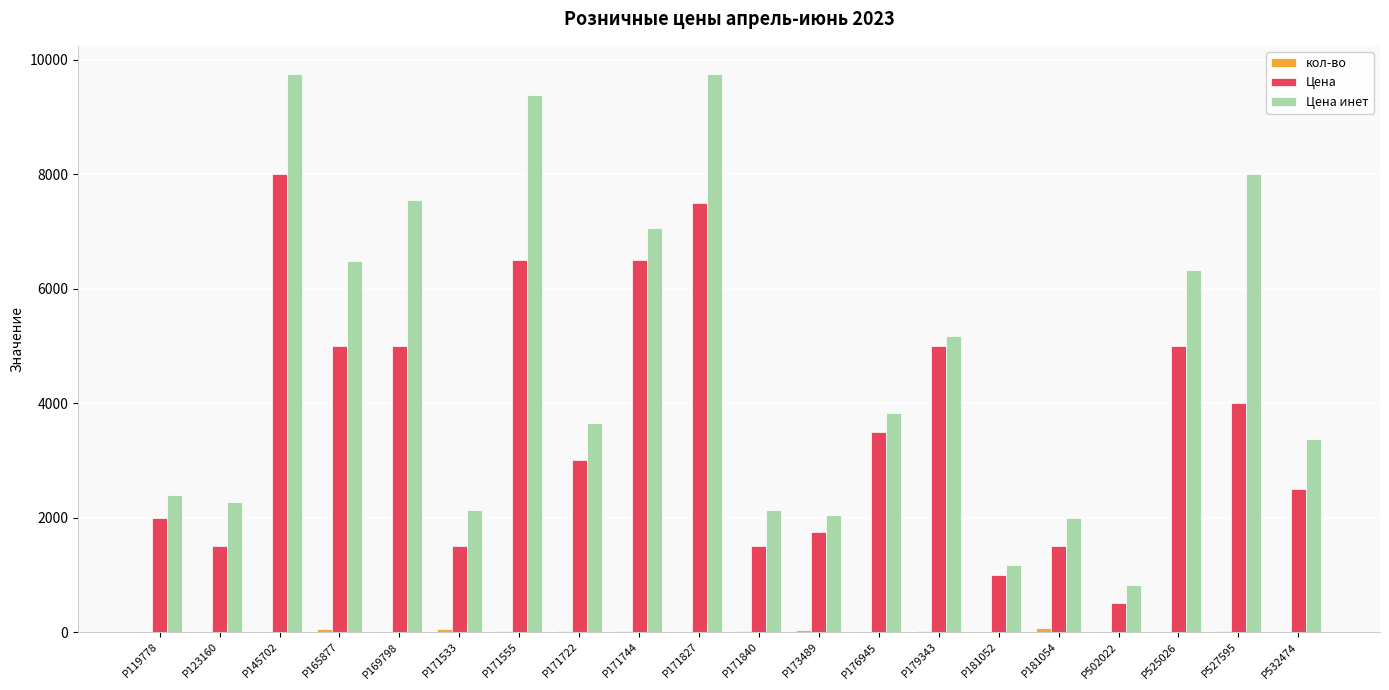

Count the number of data series in this chart.

3